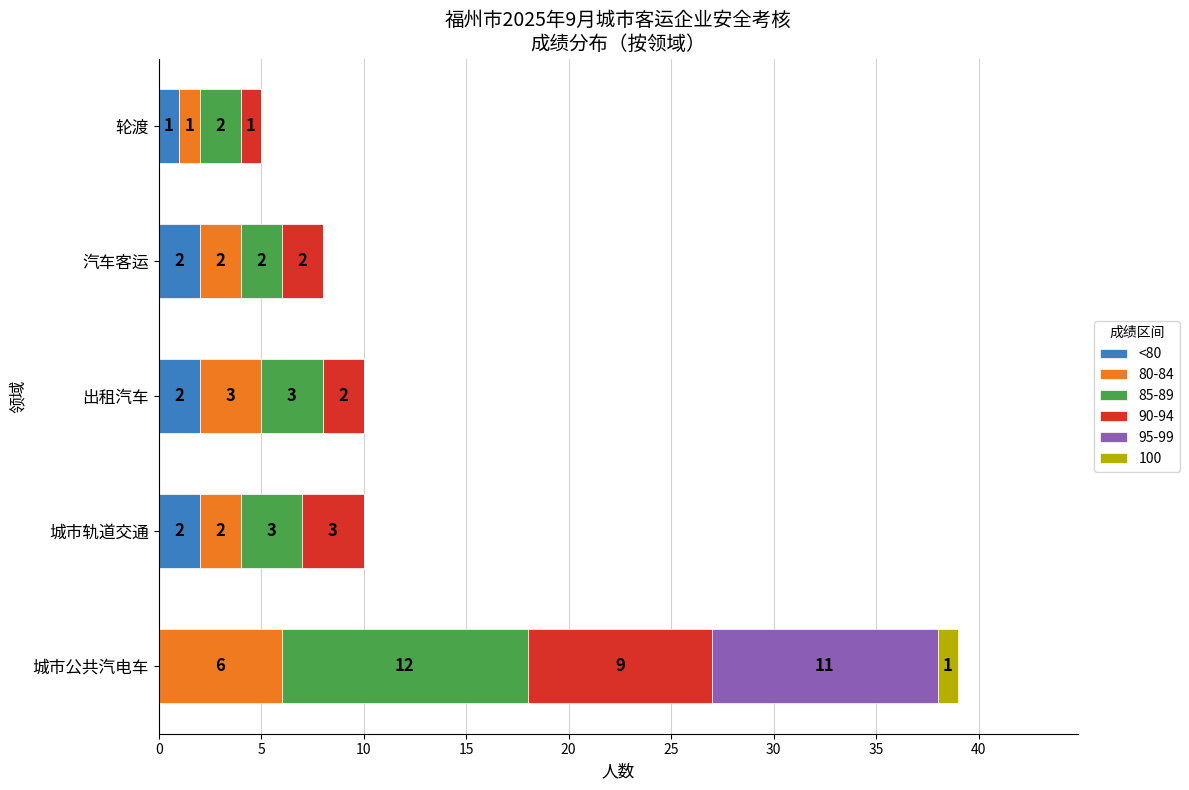

At which category is the sum across all series the highest?

城市公共汽电车